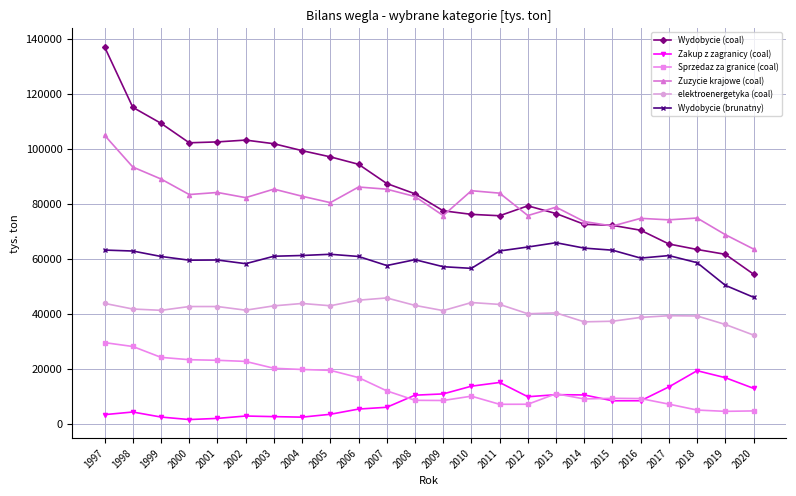

The value of Zuzycie krajowe (coal) at 2007 is 85337. True or false?

True